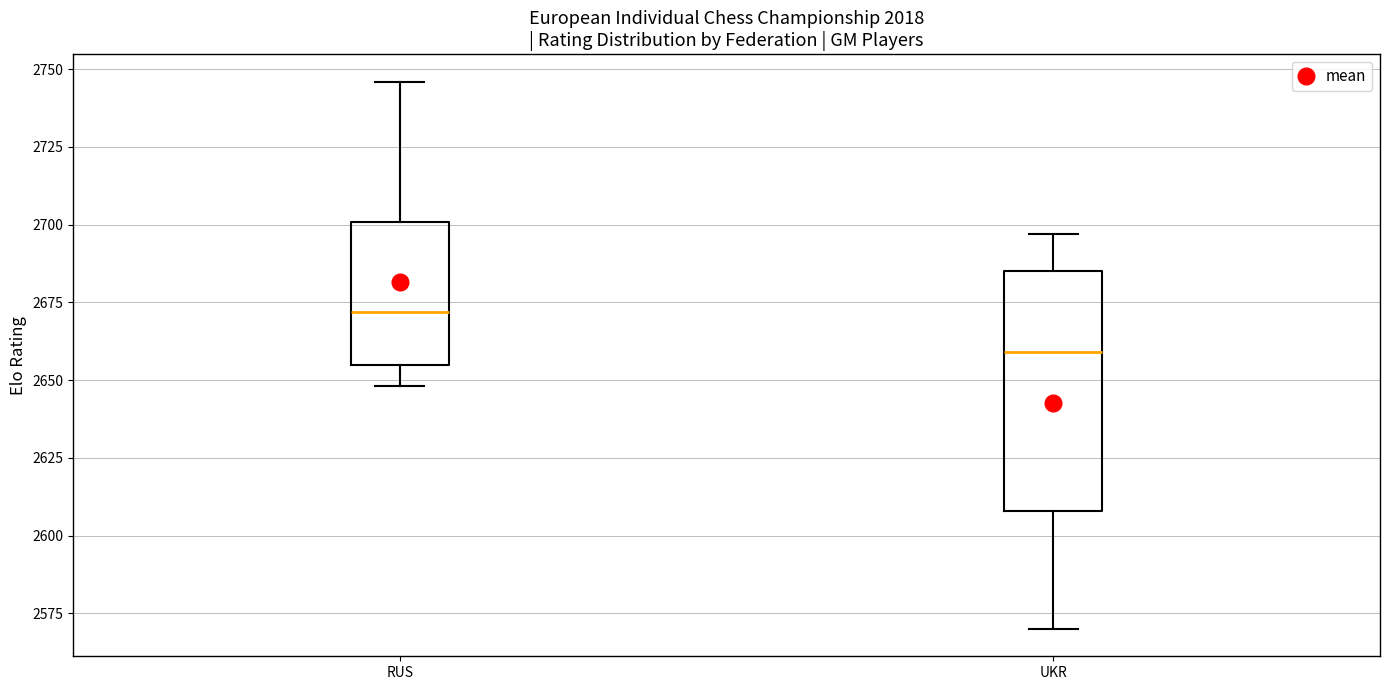

Which box's median line is the highest?

RUS